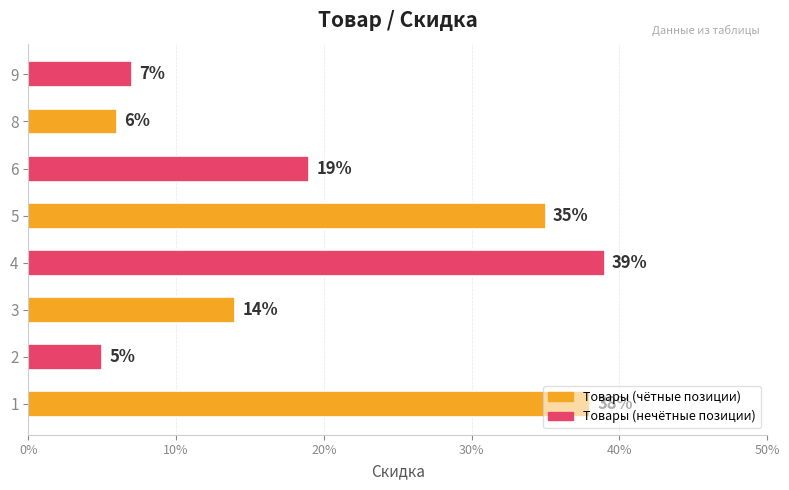

The chart shows a value of 0.0 at 6. True or false?

False